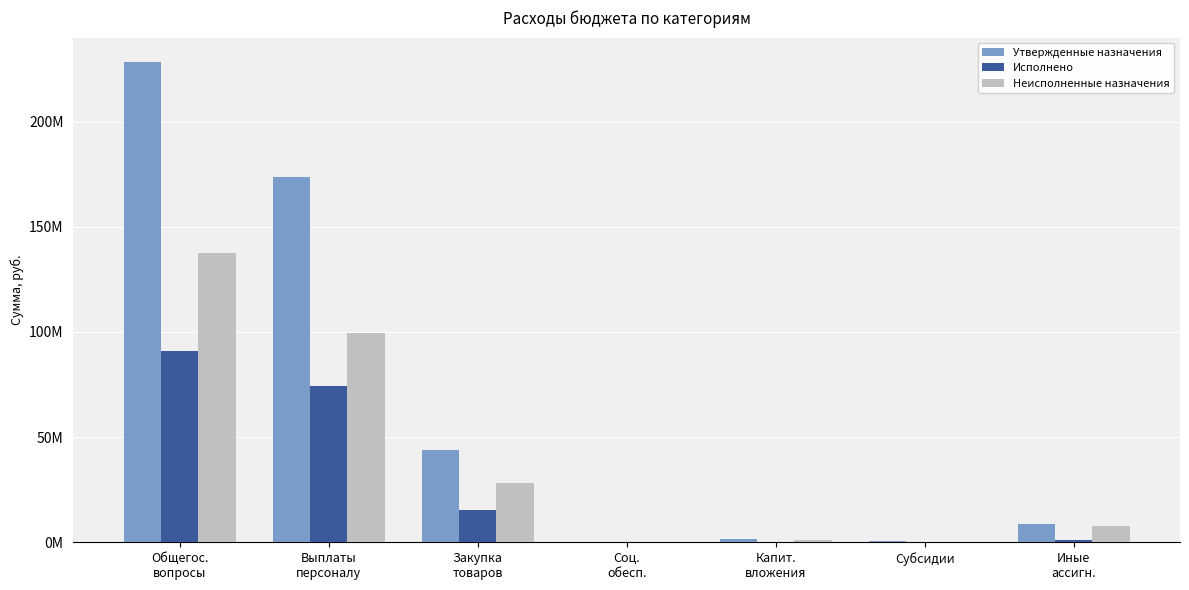

Reading right to left, transcribe all the data shown in this chart.

Утвержденные назначения: 8689400.3	529700.0	1392590.0	191982.4	43889648.5	173781890.5	228475211.6
Исполнено: 854554.5	274700.0	90000.0	174450.1	15523811.1	74207076.2	91124591.9
Неисполненные назначения: 7834845.8	255000.0	1302590.0	17532.3	28365837.4	99574814.2	137350619.8